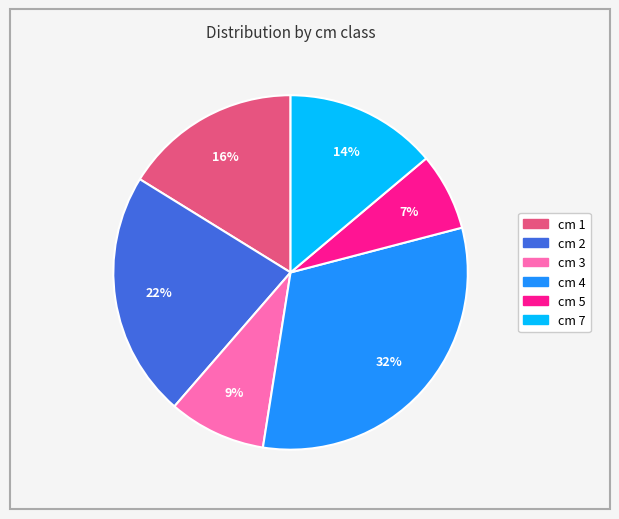

Is there any slice that represents more than half of the pie?

No